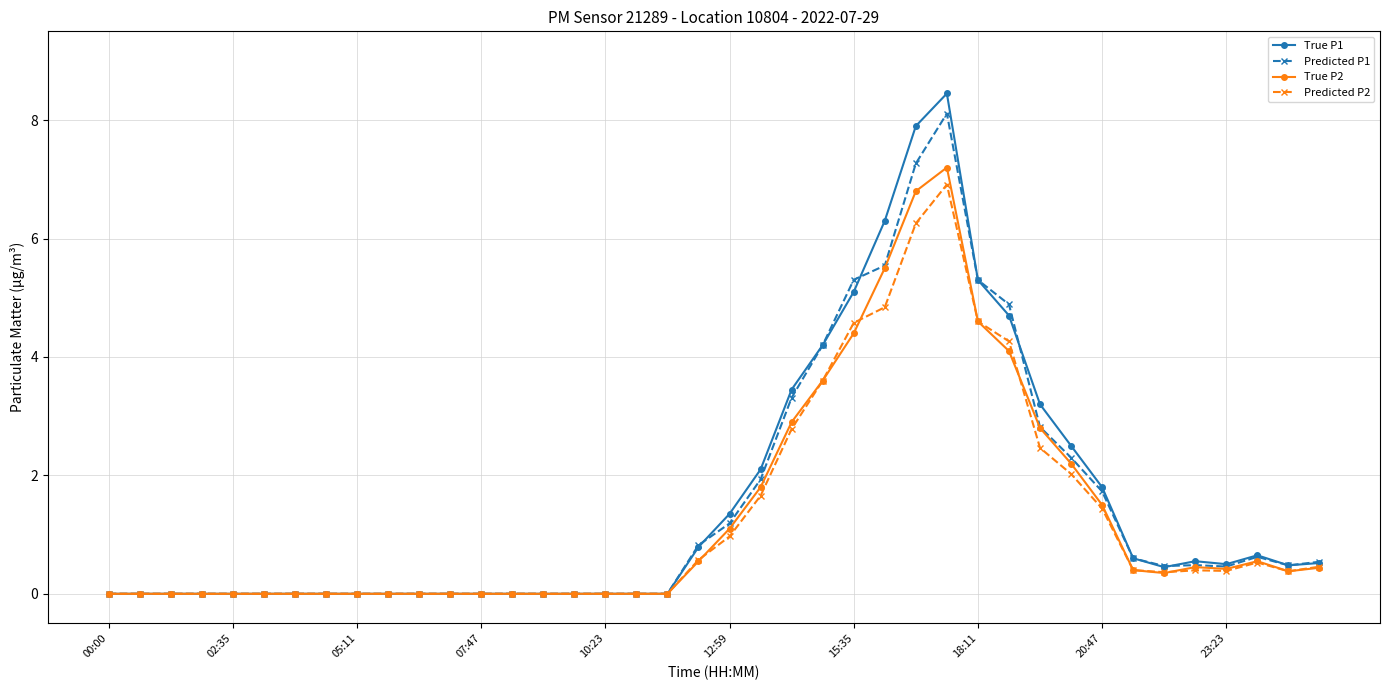

What is the maximum value for Predicted P2?

6.9